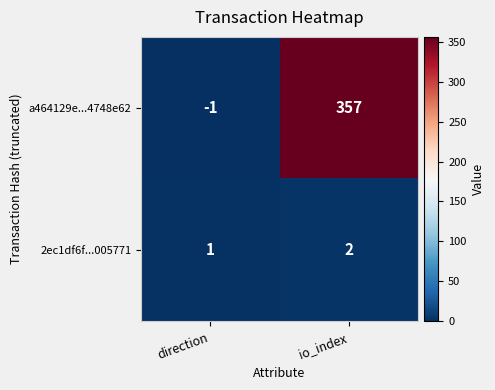

List the series in order of their peak value, lowest first.

2ec1df6f...005771, a464129e...4748e62